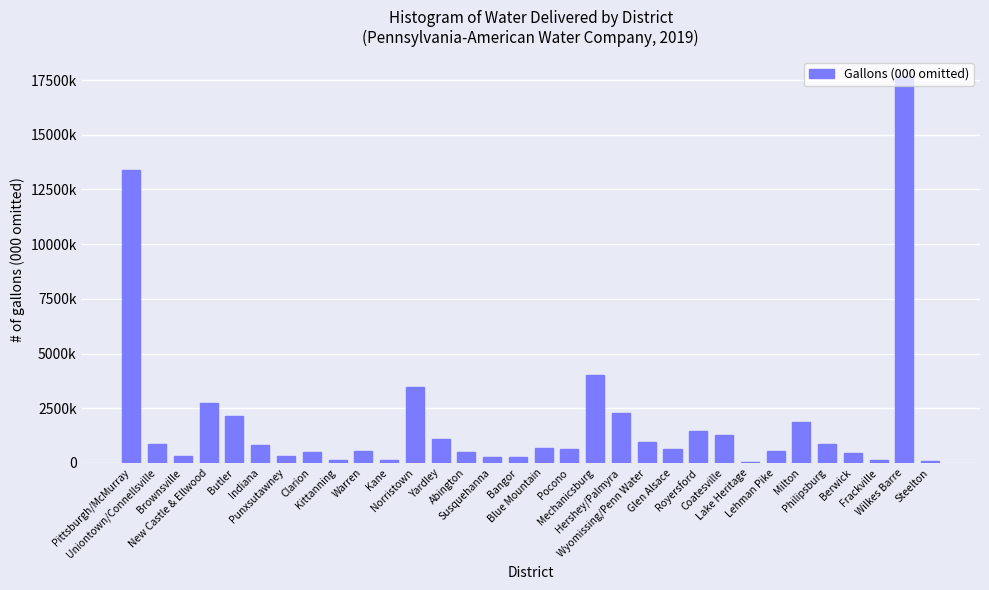

Where is the data nearest to the value 8861453?

Pittsburgh/McMurray